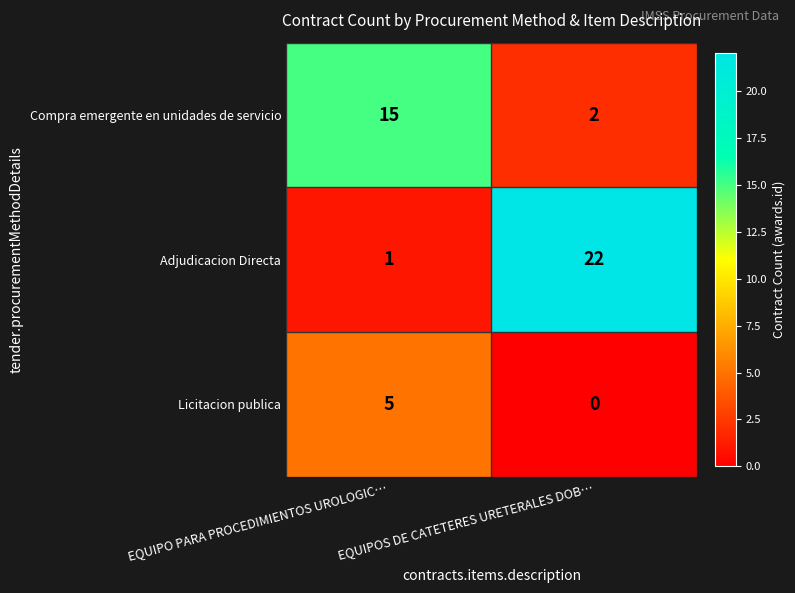

Which series has the largest total across all categories?

Adjudicacion Directa